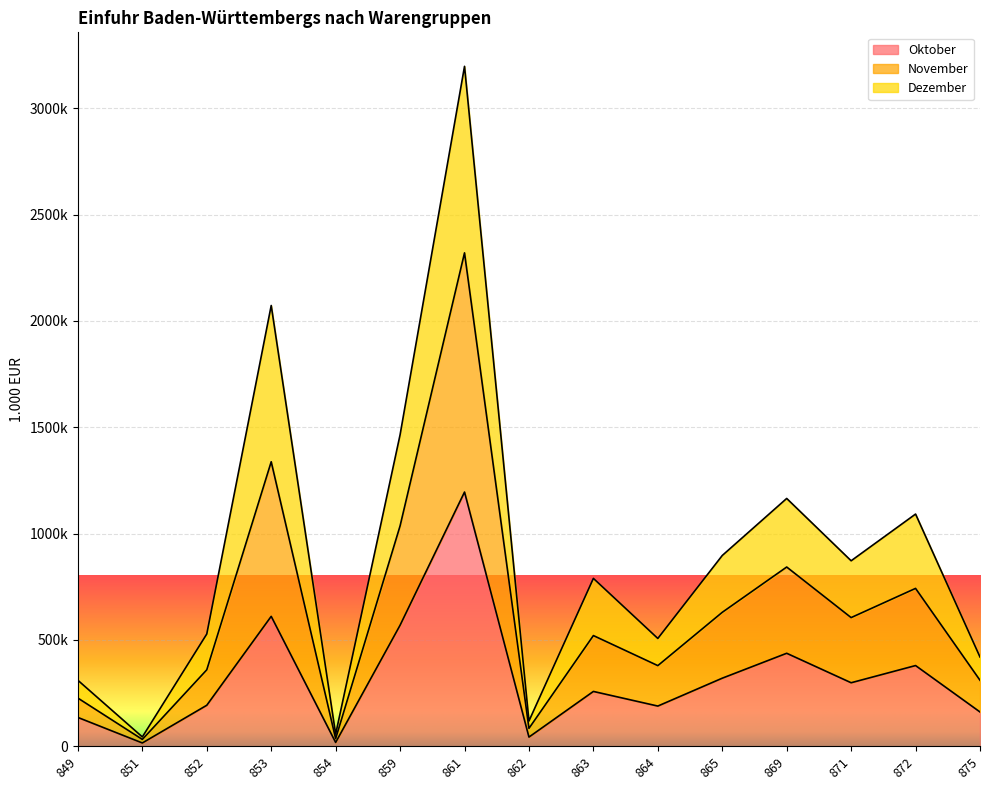

Which series has the largest total across all categories?

November